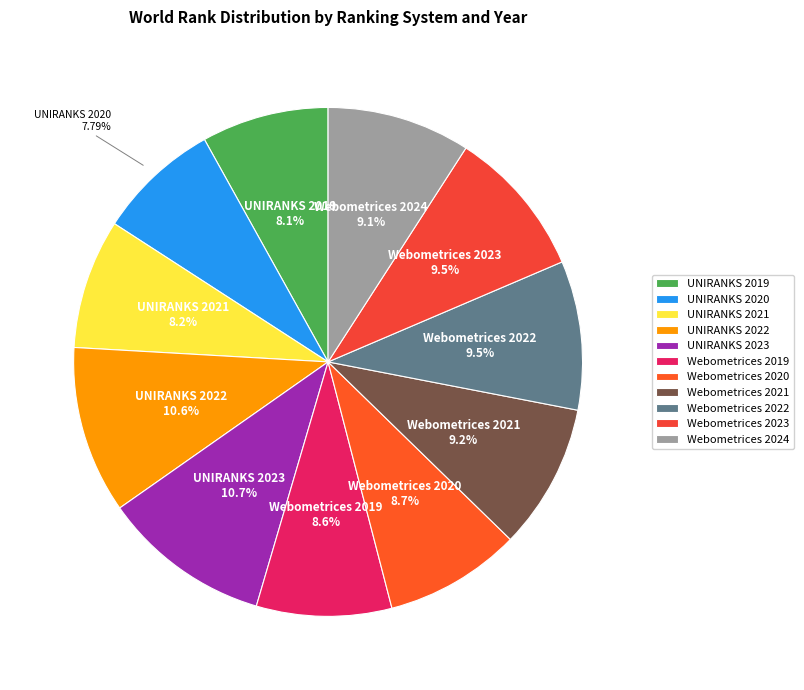

Is the sum of Webometrices 2023 and Webometrices 2020 greater than half?

No